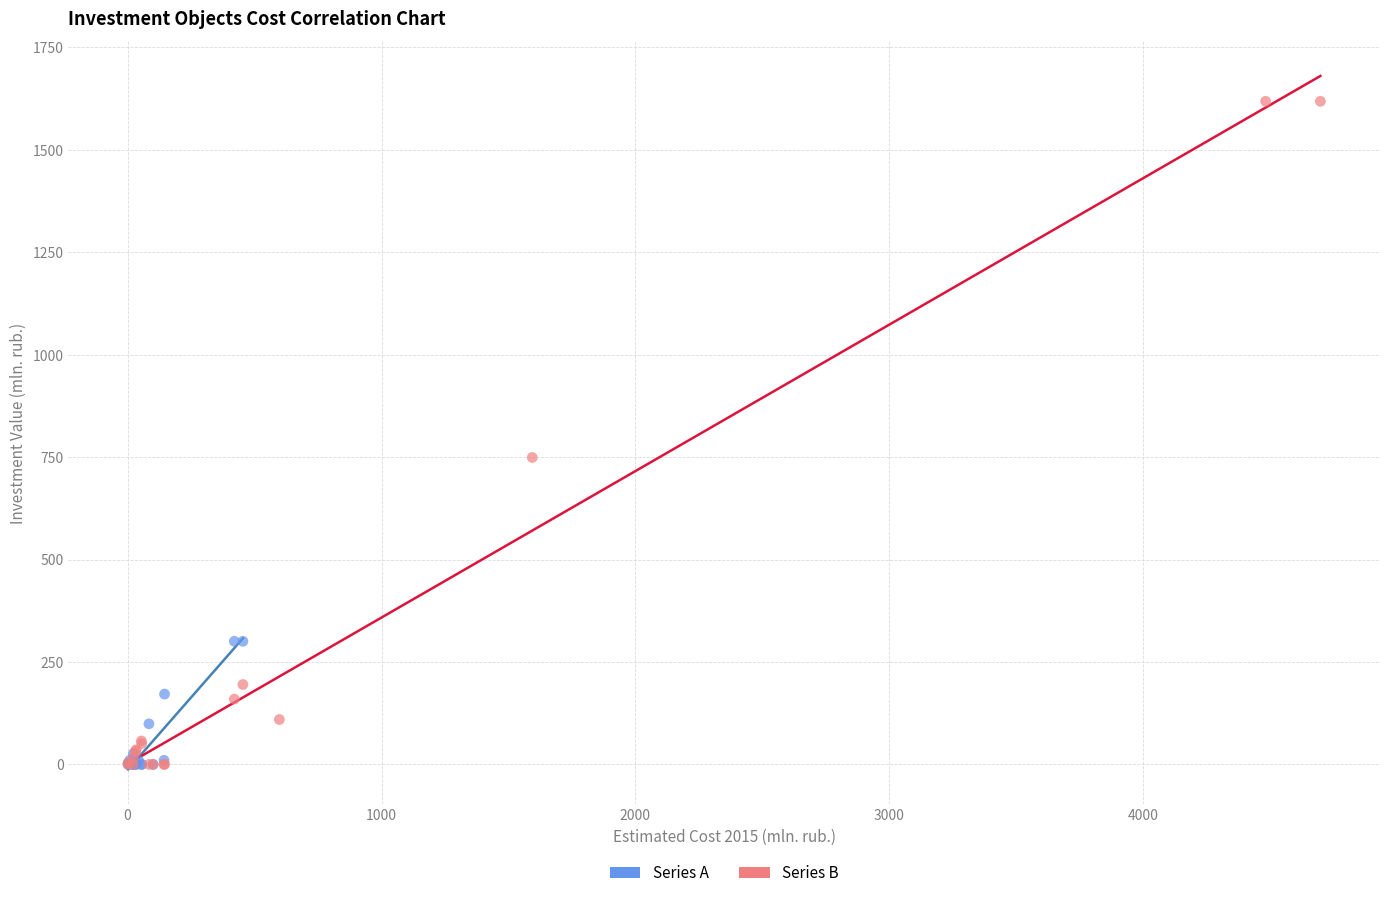

Which series reaches the maximum Y coordinate?

Series B